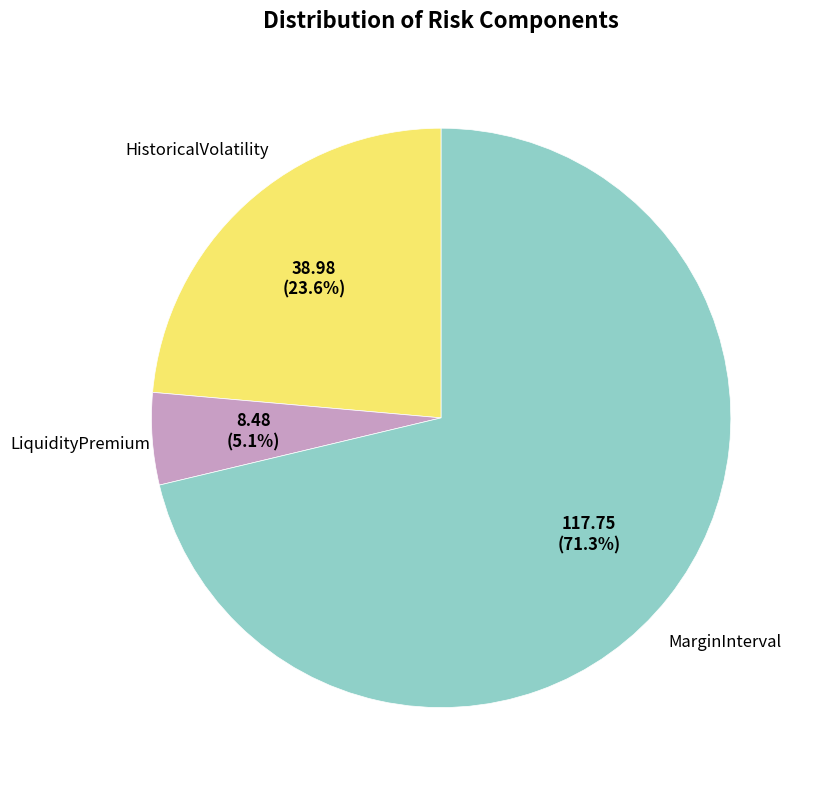

Is there any slice that represents more than half of the pie?

Yes